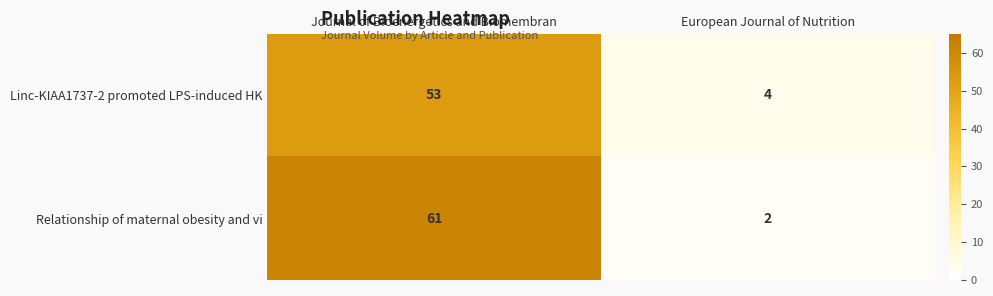

At which category is the sum across all series the highest?

Journal of Bioenergetics and Biomembran